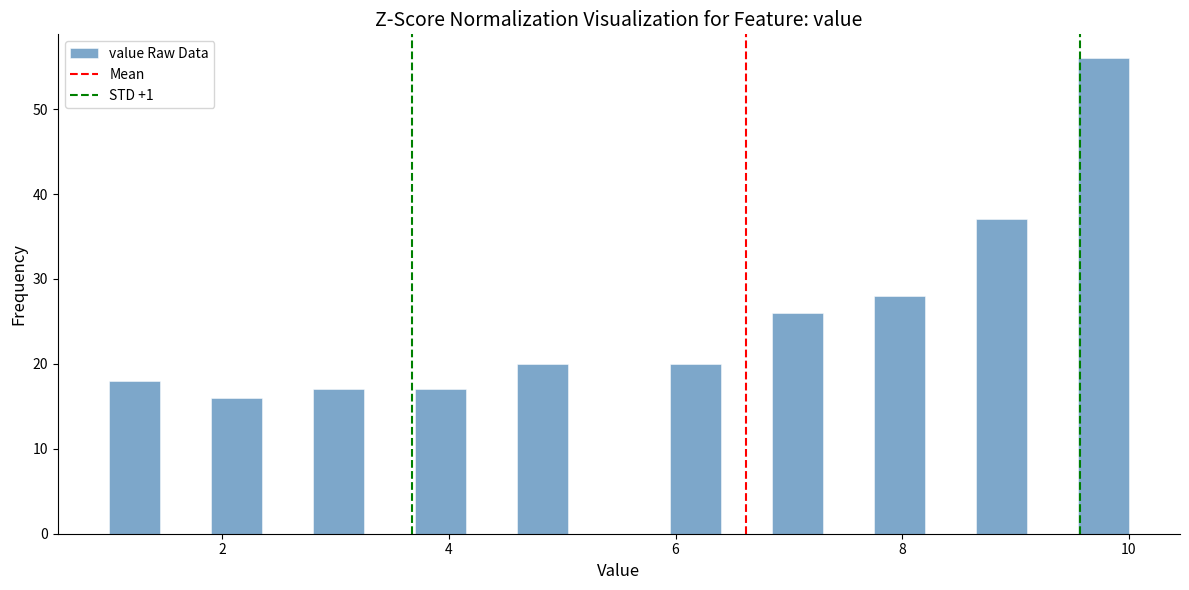

Read against the x-axis, roughly where is the centre of the tallest bar?

9.8